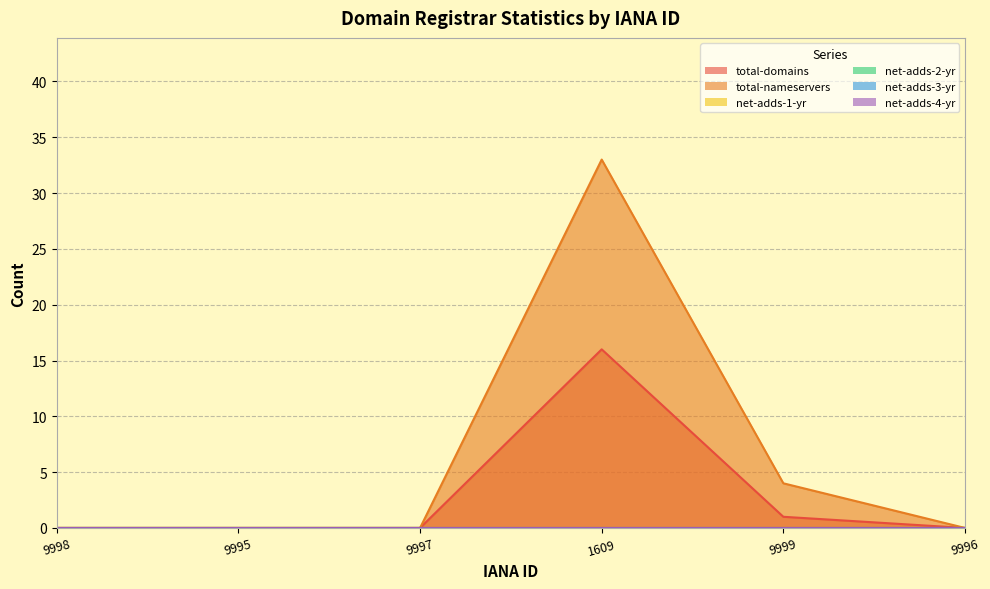

At how many categories does at least one series exceed 18?

1